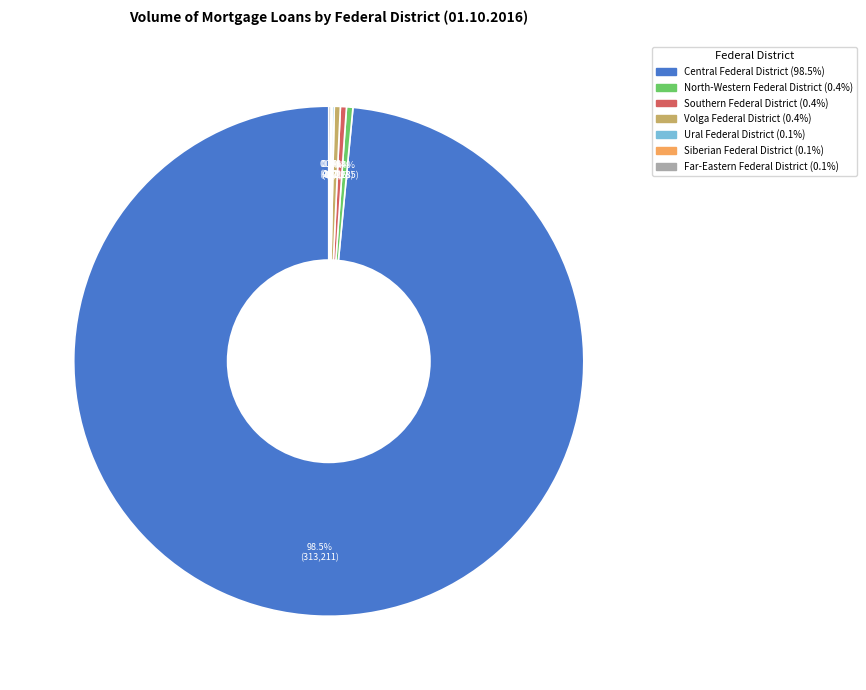

Is there any slice that represents more than half of the pie?

Yes